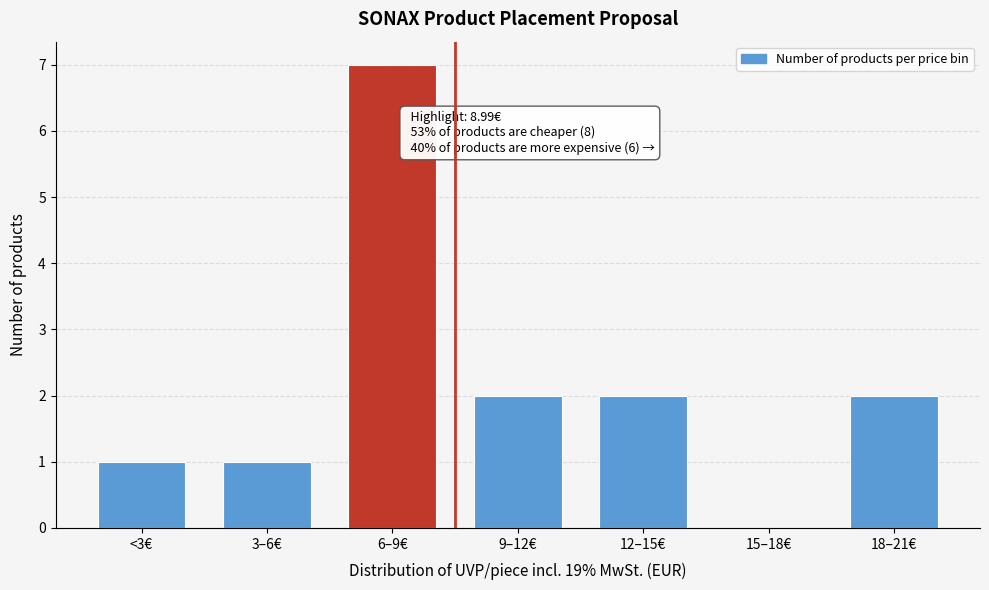

Reading left to right, extract all data points from this chart.

<3€=1	3–6€=1	6–9€=7	9–12€=2	12–15€=2	15–18€=0	18–21€=2